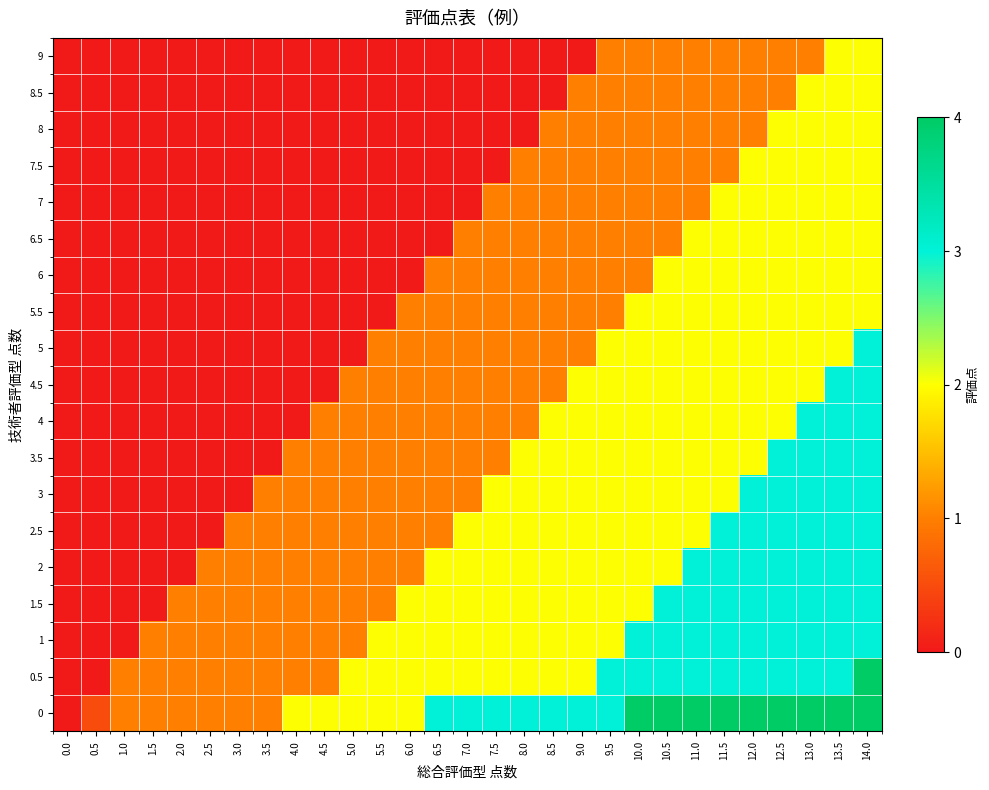

What is the greatest value displayed?

4.0